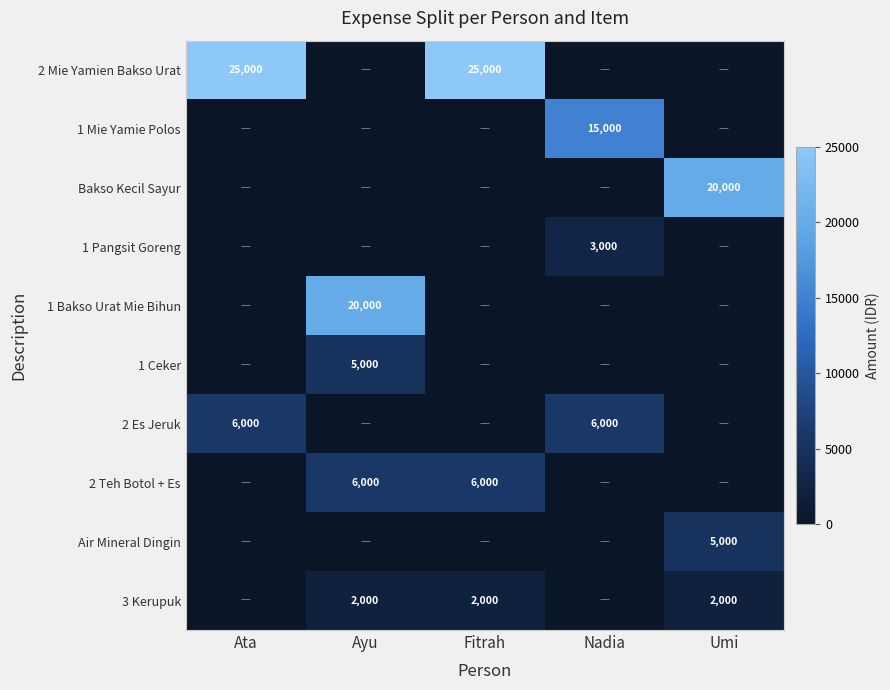

Is it true that 1 Ceker equals 1043 at Ayu?

False